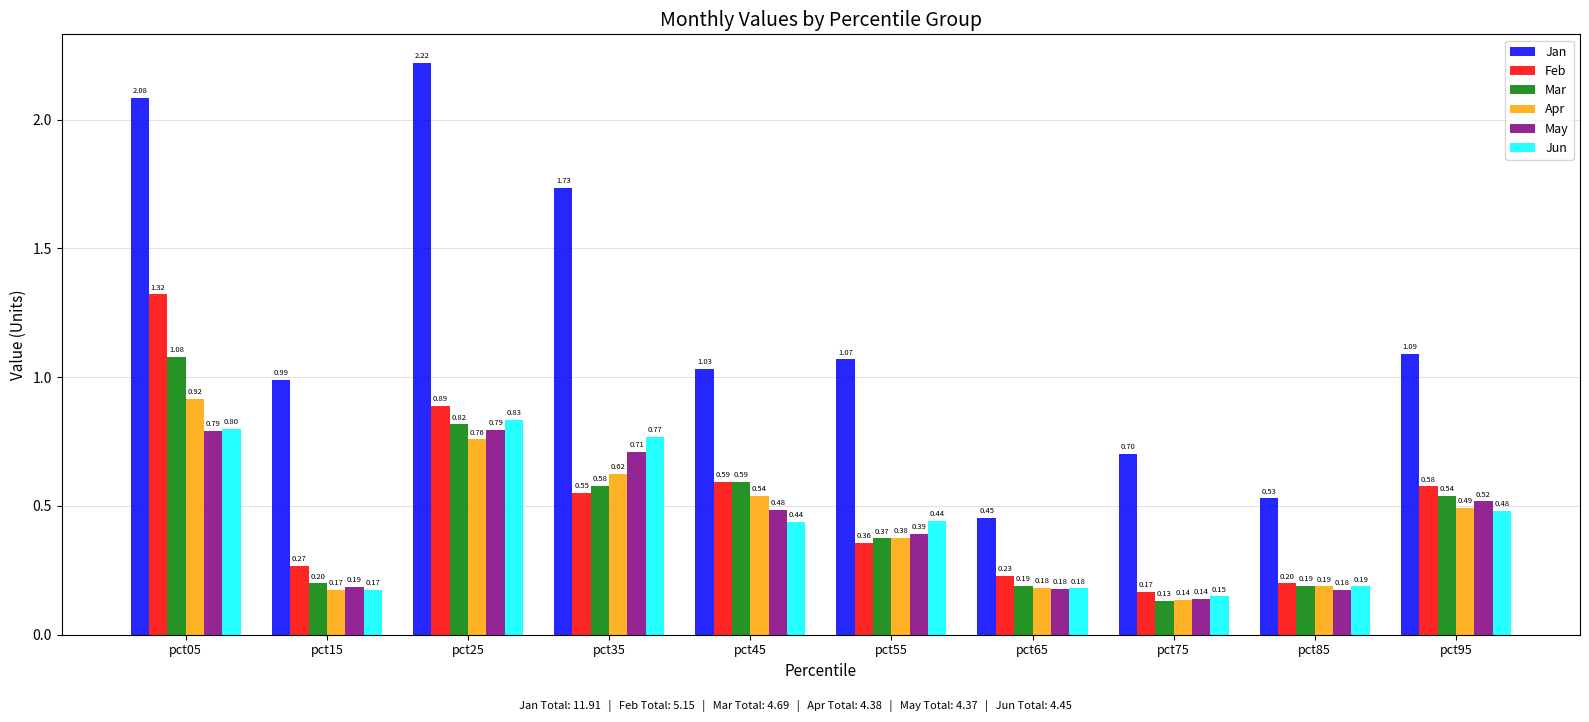

Are the bars horizontal?

No